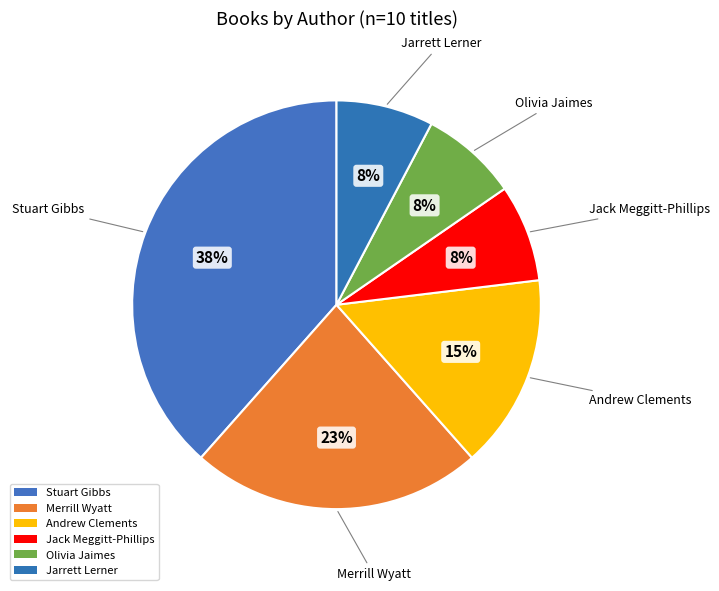

Combined, what portion of the pie is Jarrett Lerner and Andrew Clements?

23.1%